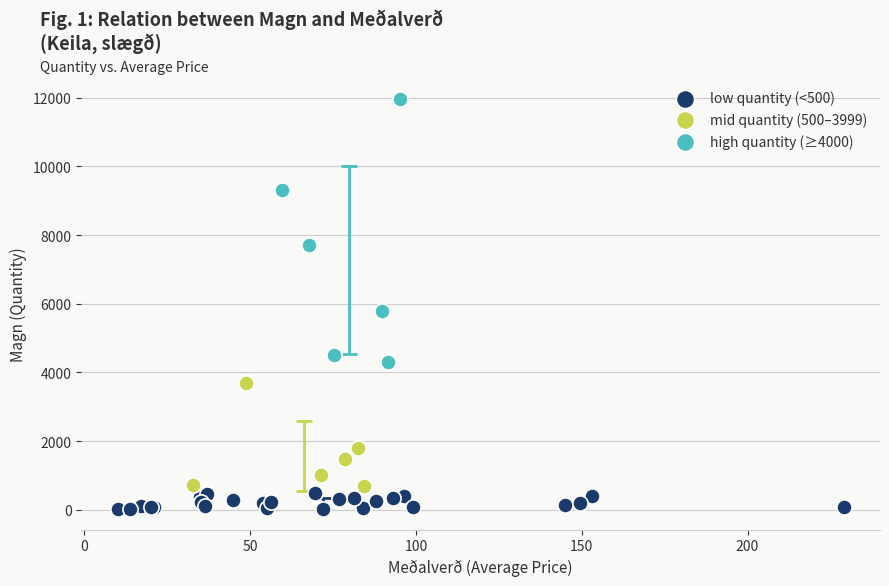

Which series contains the highest Y value?

high quantity (≥4000)